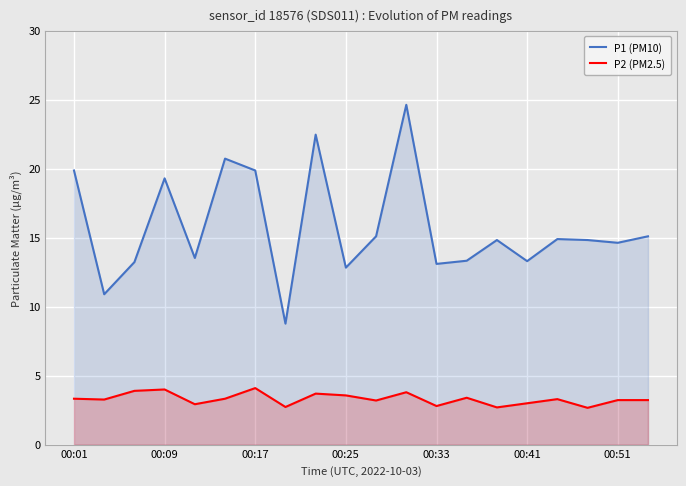

What is the lowest value of the P2 (PM2.5) series?

2.7